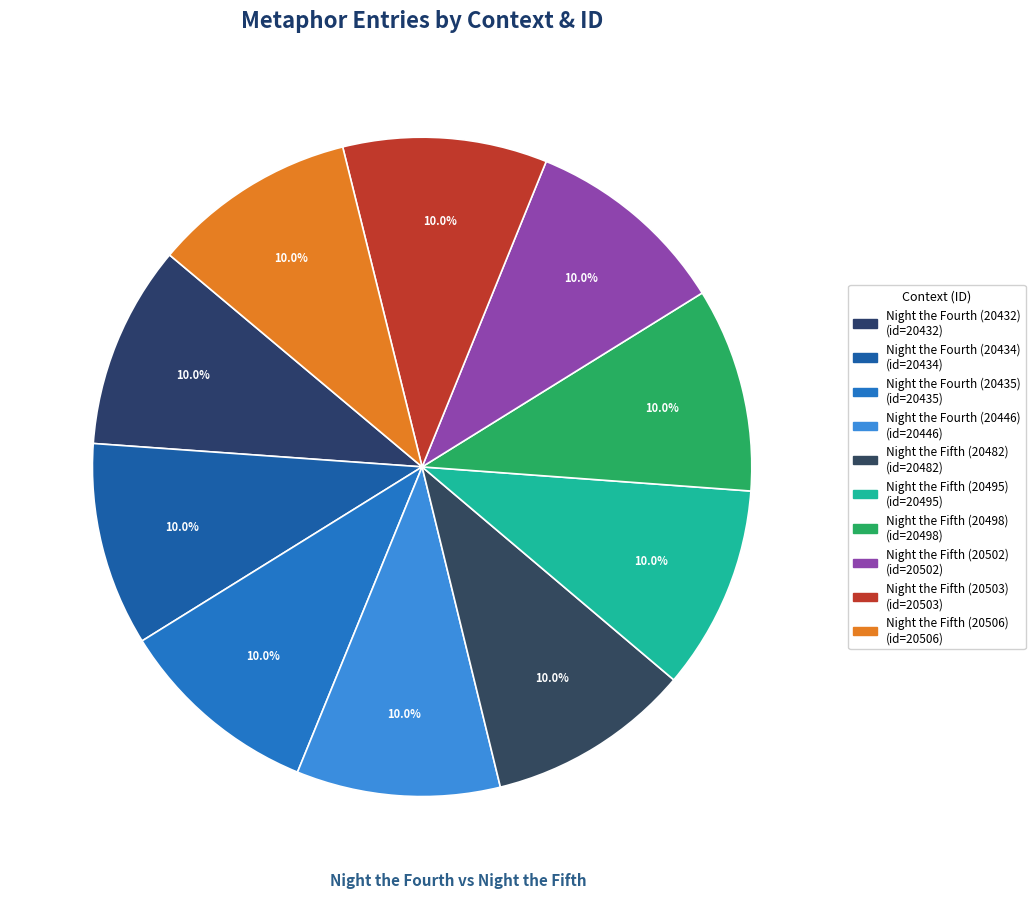

To the nearest percent, what is the combined percentage of Night the Fifth (20495) and Night the Fifth (20498)?

20%